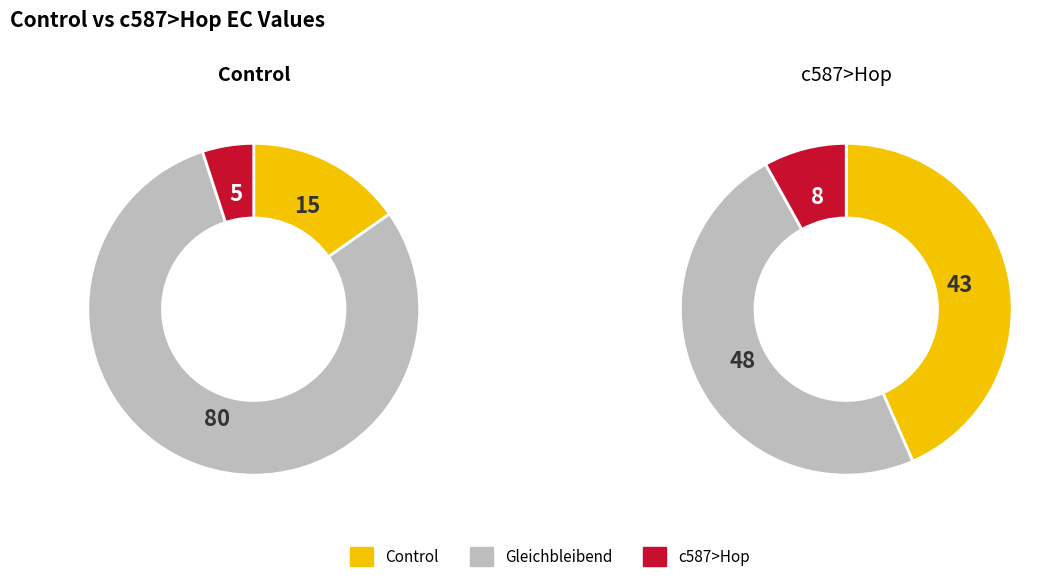

To the nearest percent, what portion does Control represent?

15%